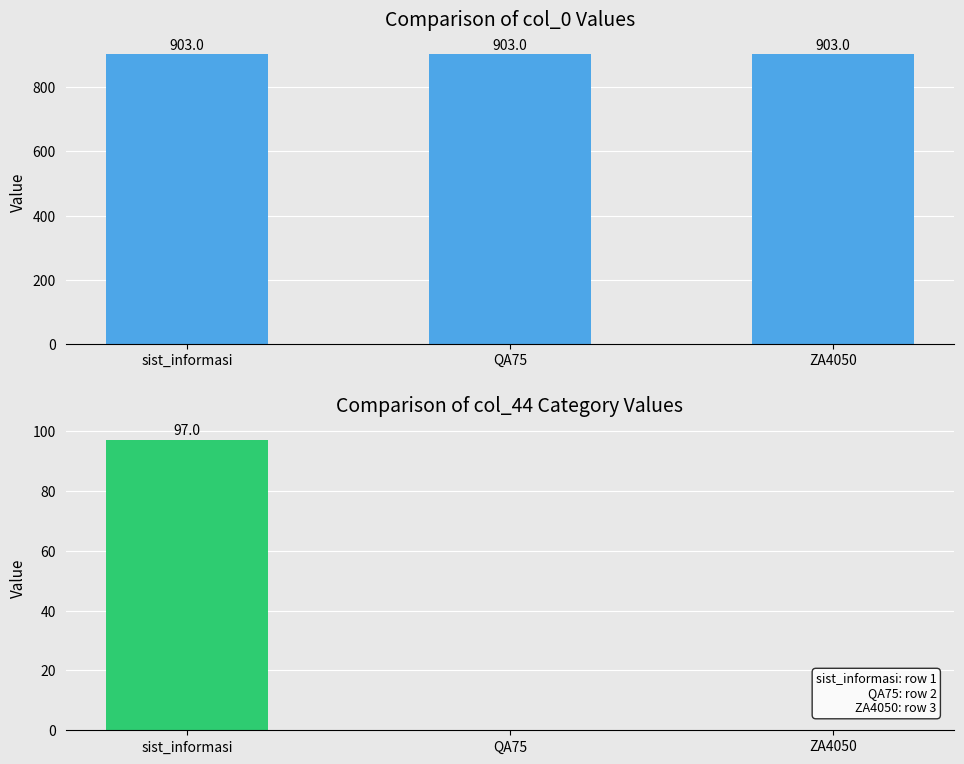

List the labels in order of col_0 value, smallest first.

sist_informasi, QA75, ZA4050